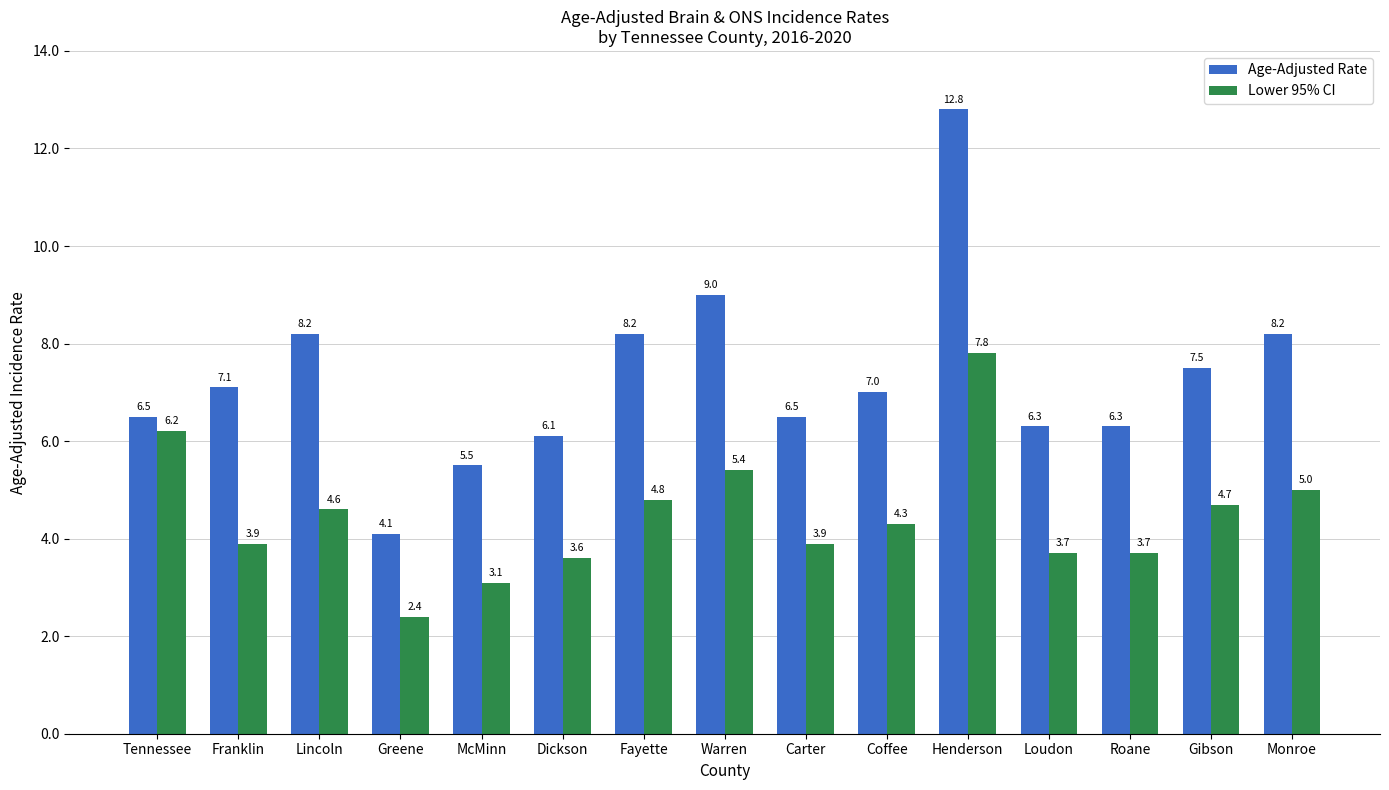

Where does the Lower 95% CI series first go above 4?

Tennessee